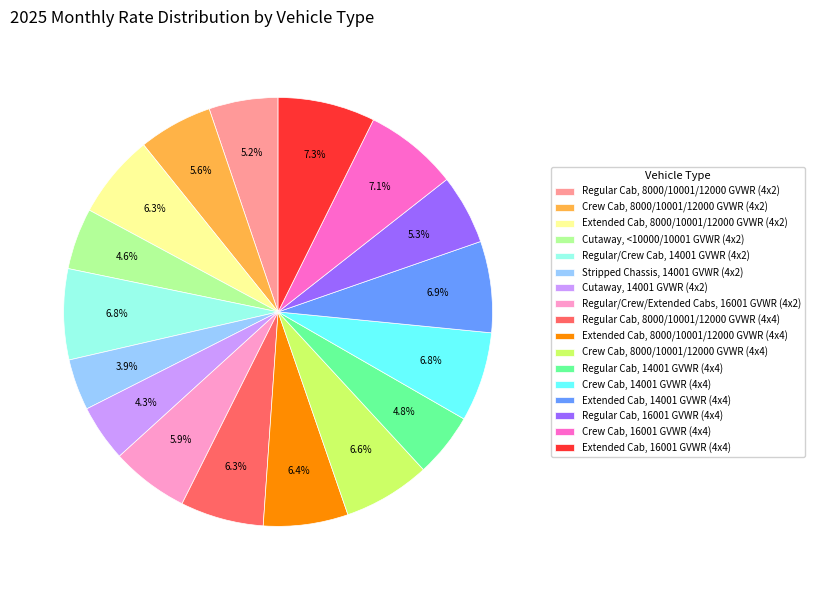

Does Crew Cab, 16001 GVWR (4x4) represent more than half of the total?

No